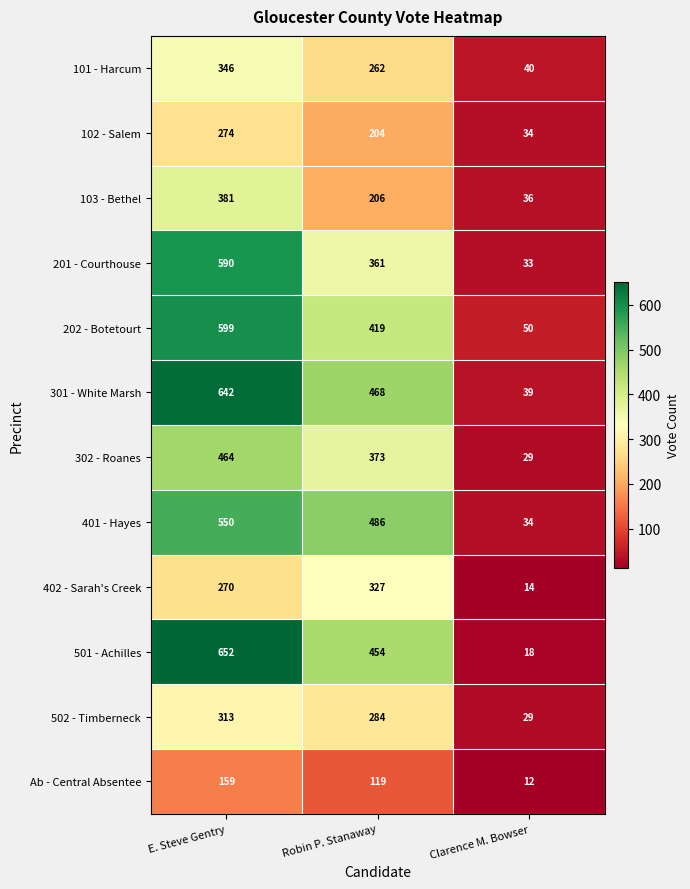

List the series in order of their peak value, highest first.

501 - Achilles, 301 - White Marsh, 202 - Botetourt, 201 - Courthouse, 401 - Hayes, 302 - Roanes, 103 - Bethel, 101 - Harcum, 402 - Sarah's Creek, 502 - Timberneck, 102 - Salem, Ab - Central Absentee